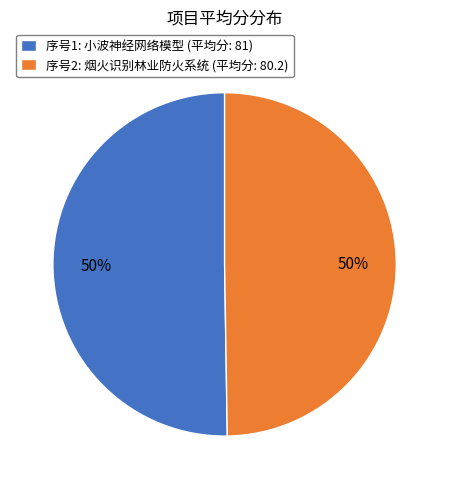

To the nearest percent, what is the average slice percentage?

50%